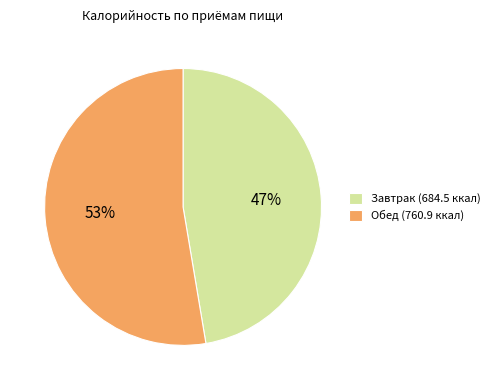

To the nearest percent, what portion does Завтрак represent?

47%